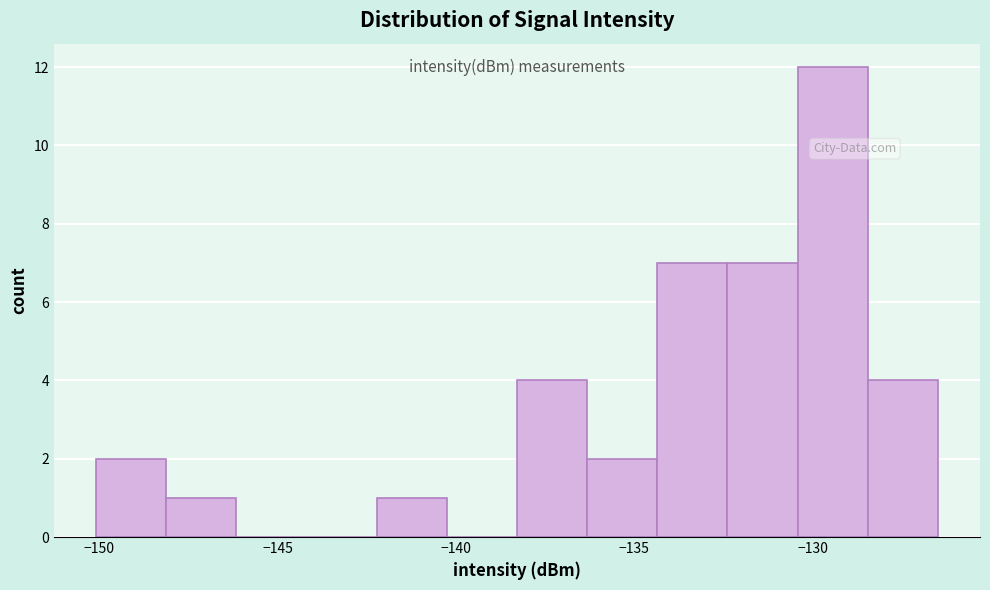

Around what value on the x-axis is the tallest bar? Give the approximate position of its centre, as read against the axis.

-129.5